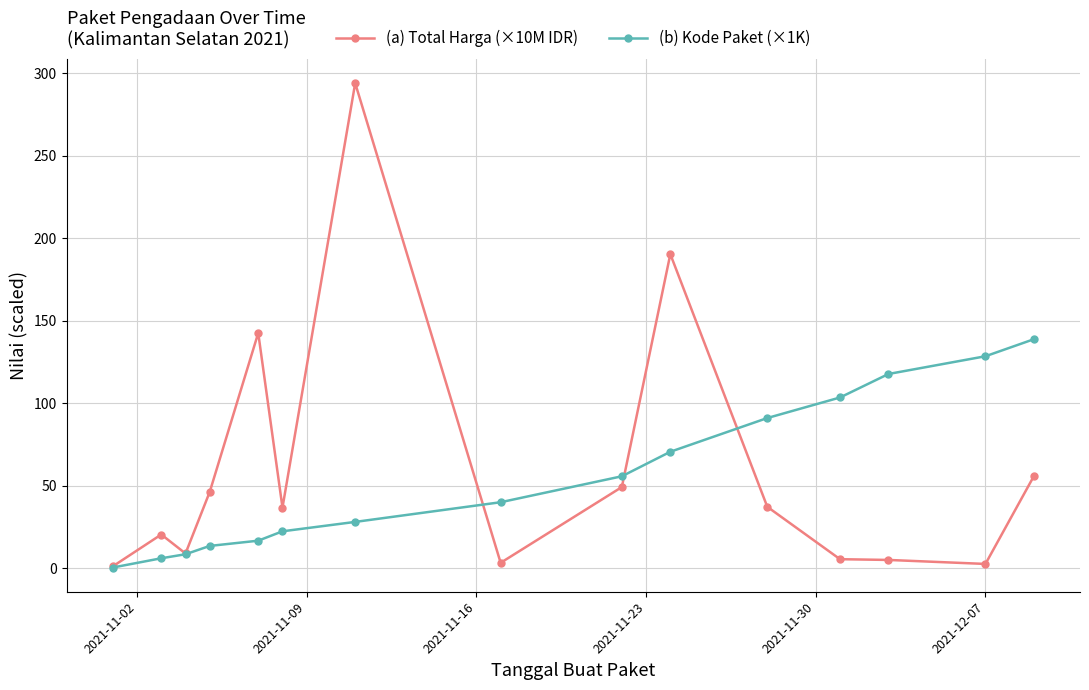

What is the value of the (b) Kode Paket (×1K) point at the 12th from the left?

103.5